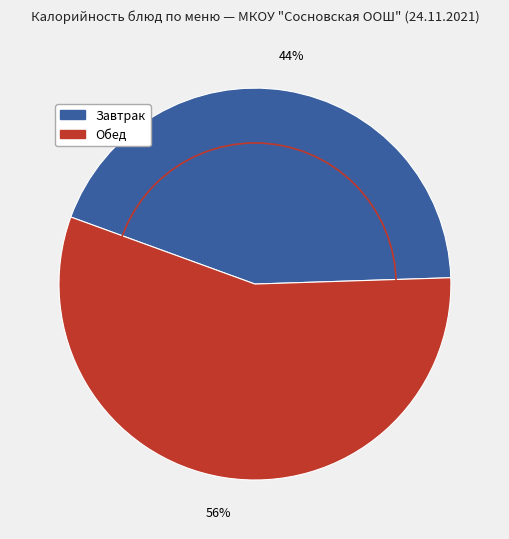

To the nearest percent, what is the average slice percentage?

50%